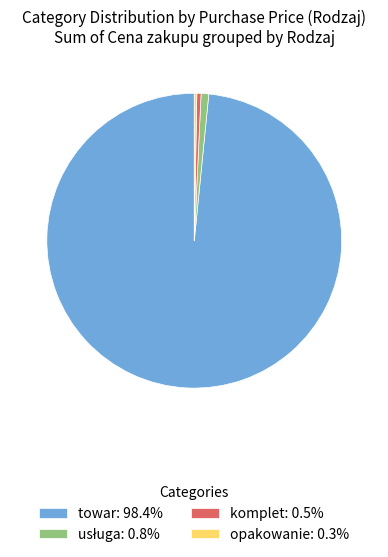

Is it true that komplet is 0% of the pie?

True